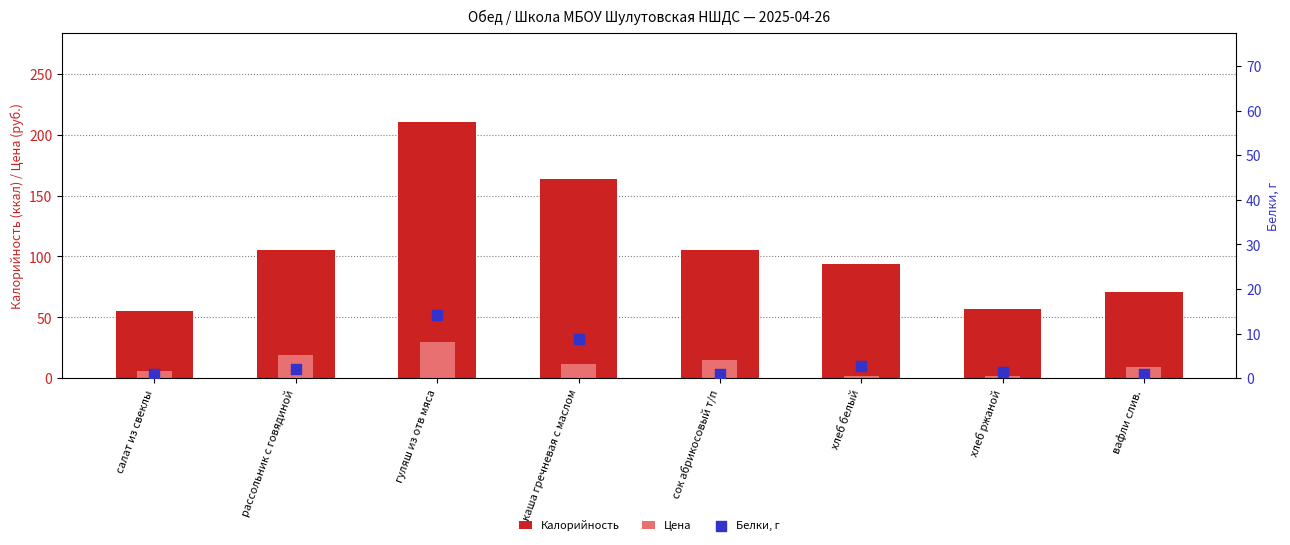

Which series has the largest total across all categories?

Калорийность